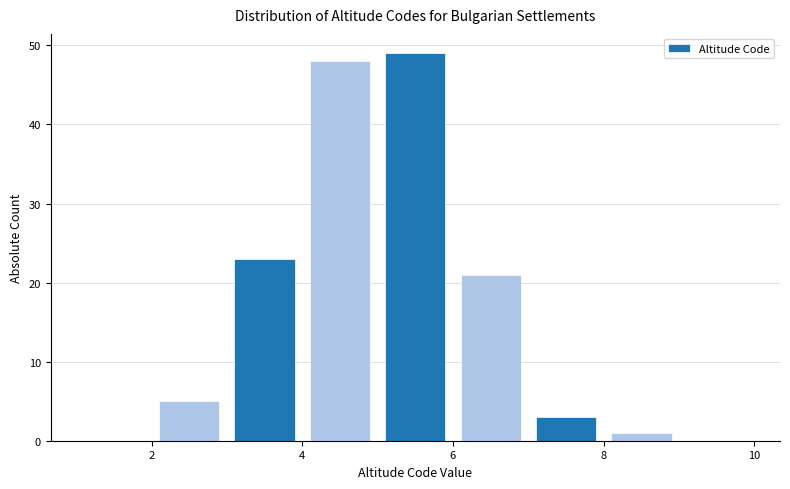

Reading left to right, transcribe this chart: for each bar, give the range it covers on the x-axis and its height. The values are not printed on the chart, so give them approximately, as read against the axis.

1 to 2: 0
2 to 3: 5
3 to 4: 23
4 to 5: 48
5 to 6: 49
6 to 7: 21
7 to 8: 3
8 to 9: 1
9 to 10: 0